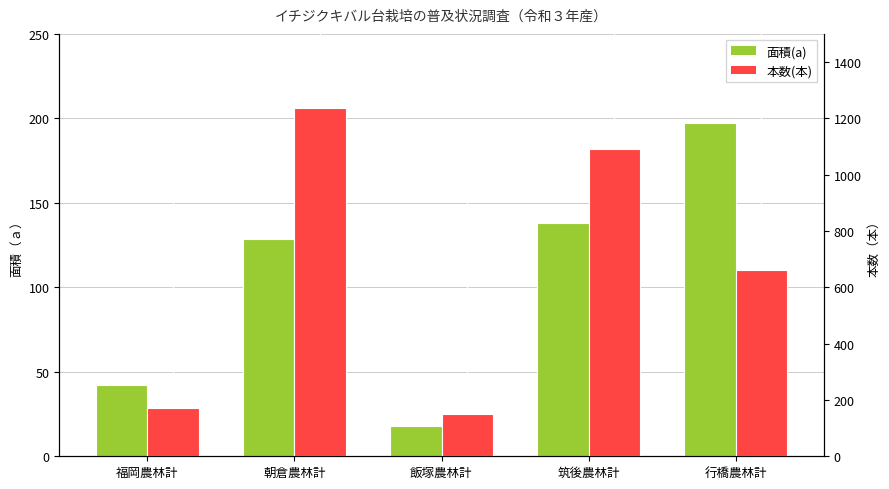

What is the label of the 2nd bar from the right?

筑後農林計